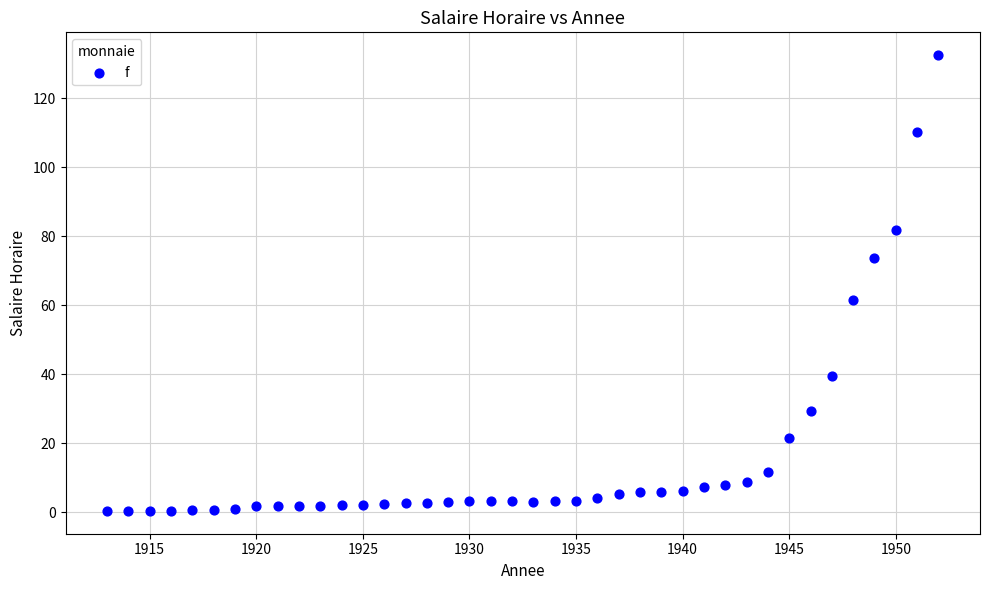

What Y value in the scatter plot is closest to 66?

61.6